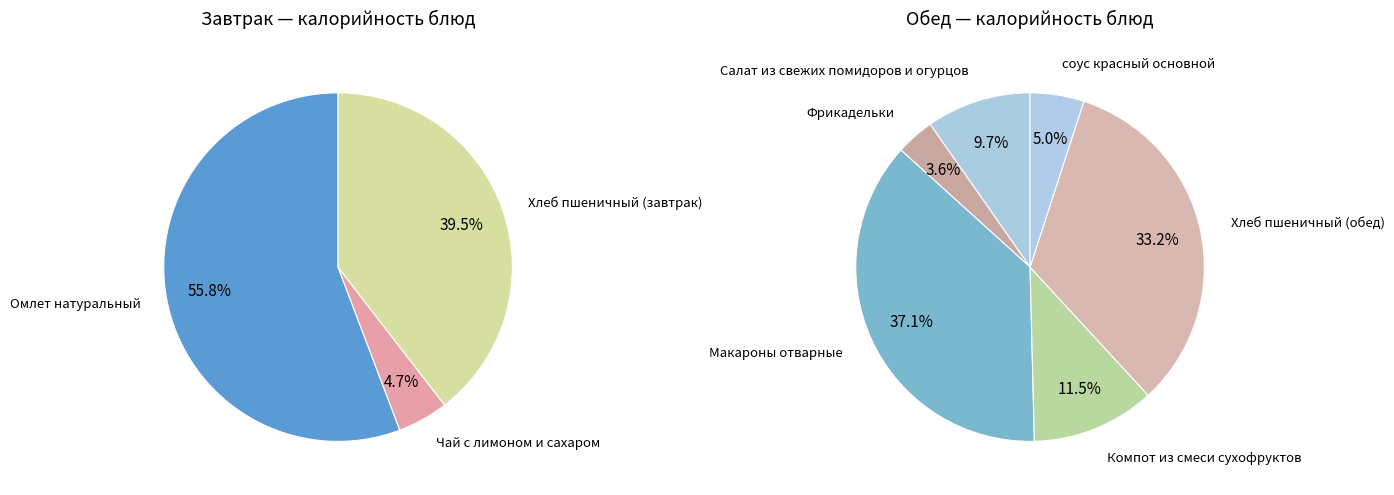

Do 3 and 8 together represent more than half of the pie?

No